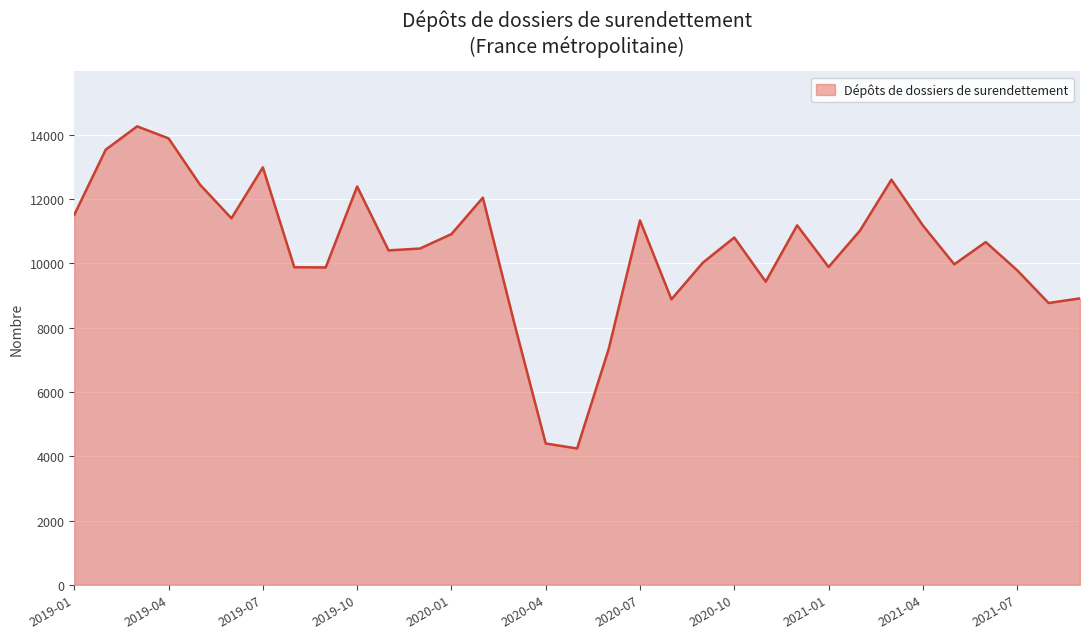

What is the smallest value displayed?

4243